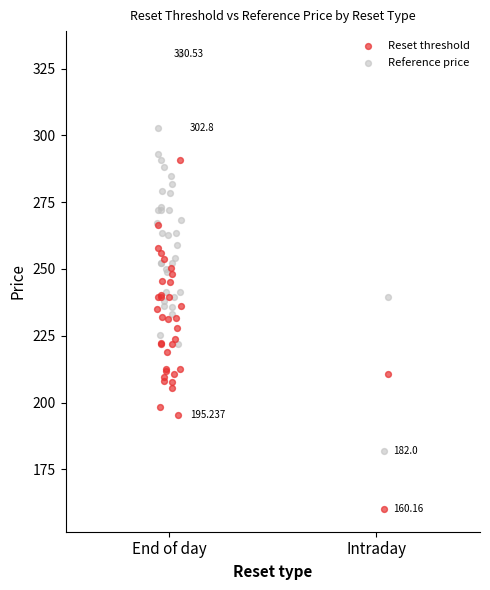

Which series has the largest total across all categories?

Reference price